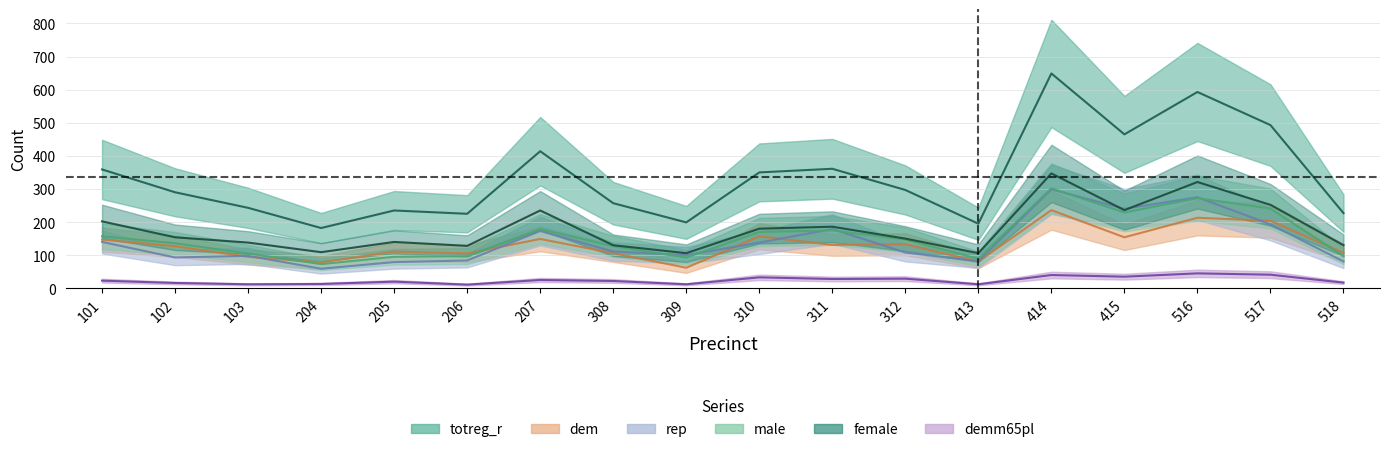

What is the sum of the totreg_r values at 310 and 103?

593